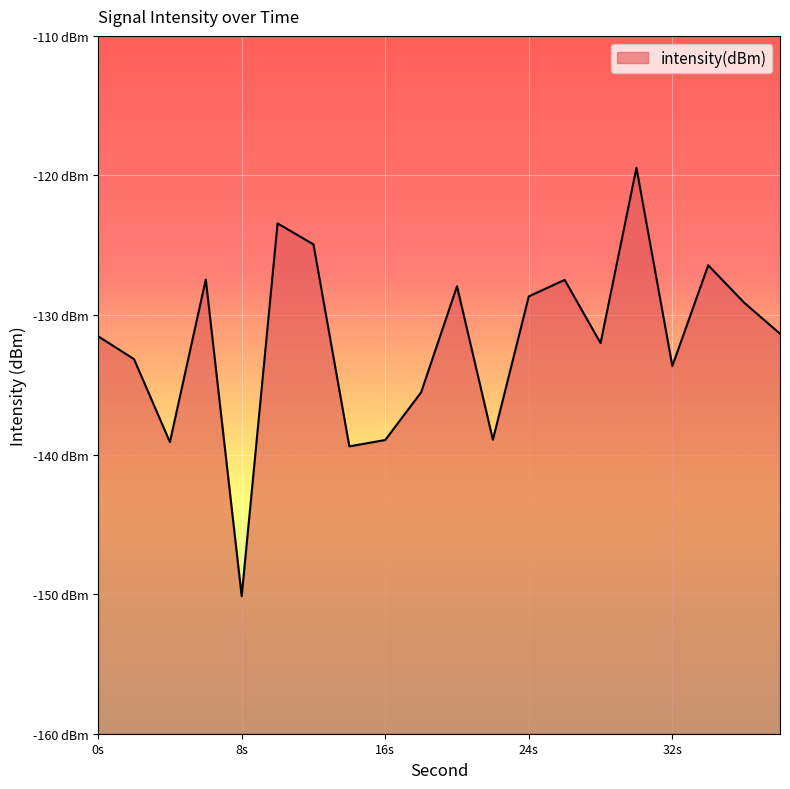

Where is the data nearest to the value -134?

32s